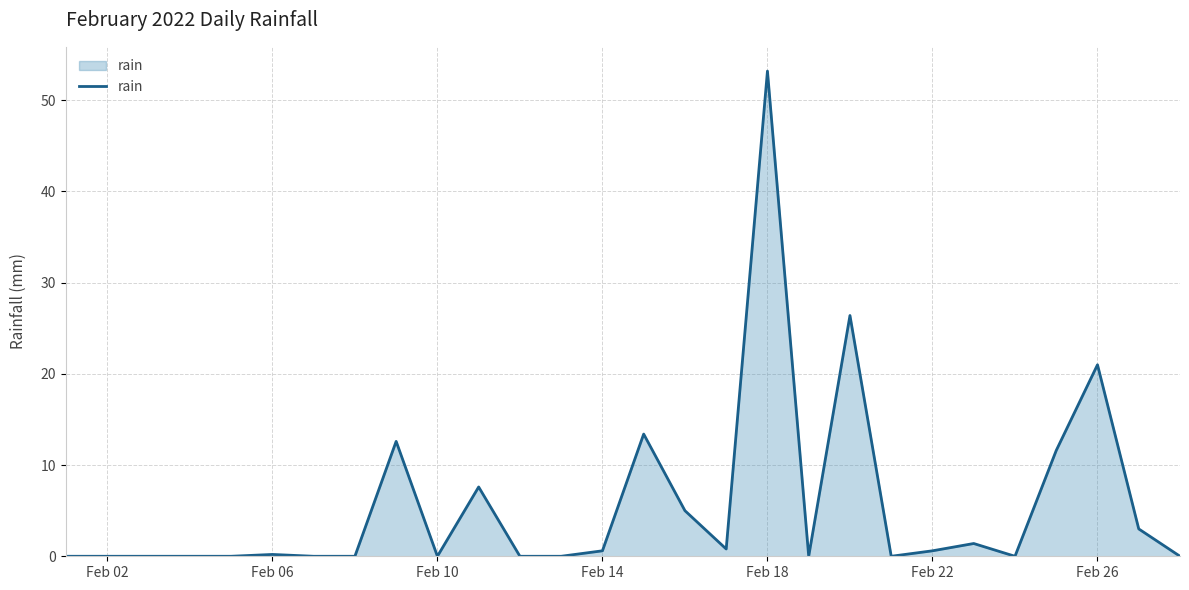

What is the greatest value displayed?

53.2